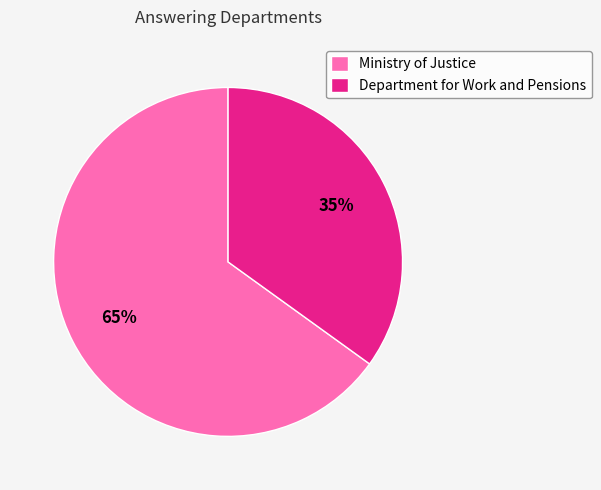

To the nearest percent, what percentage of the pie is Ministry of Justice?

65%